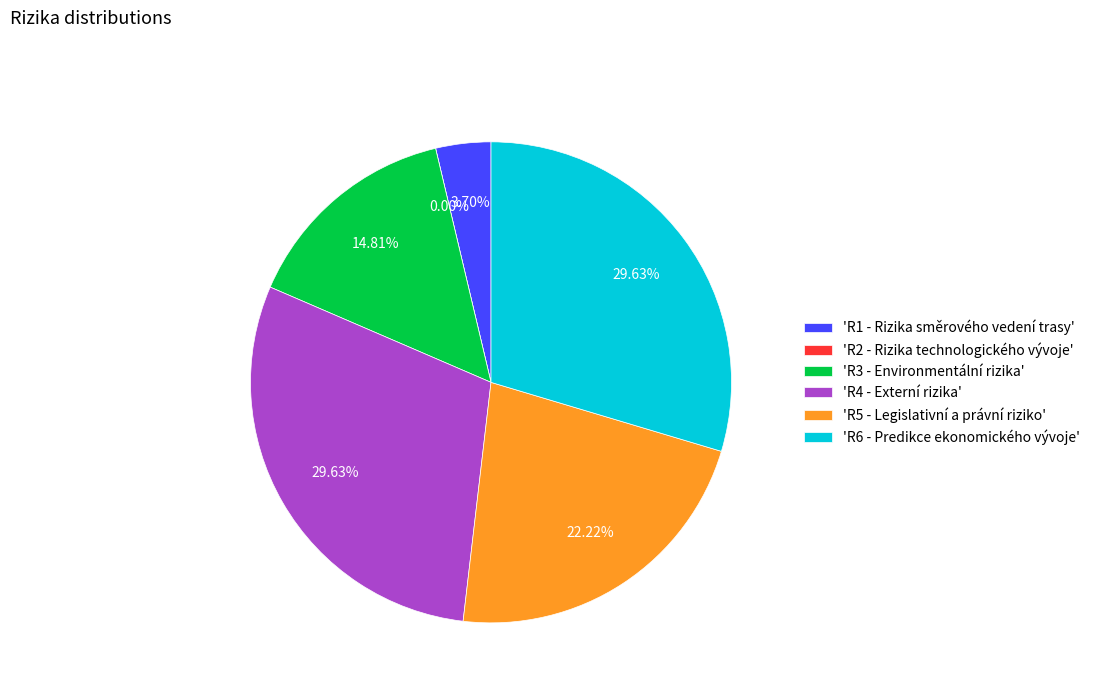

What portion of the pie excludes R1 - Rizika směrového vedení trasy?

96.3%